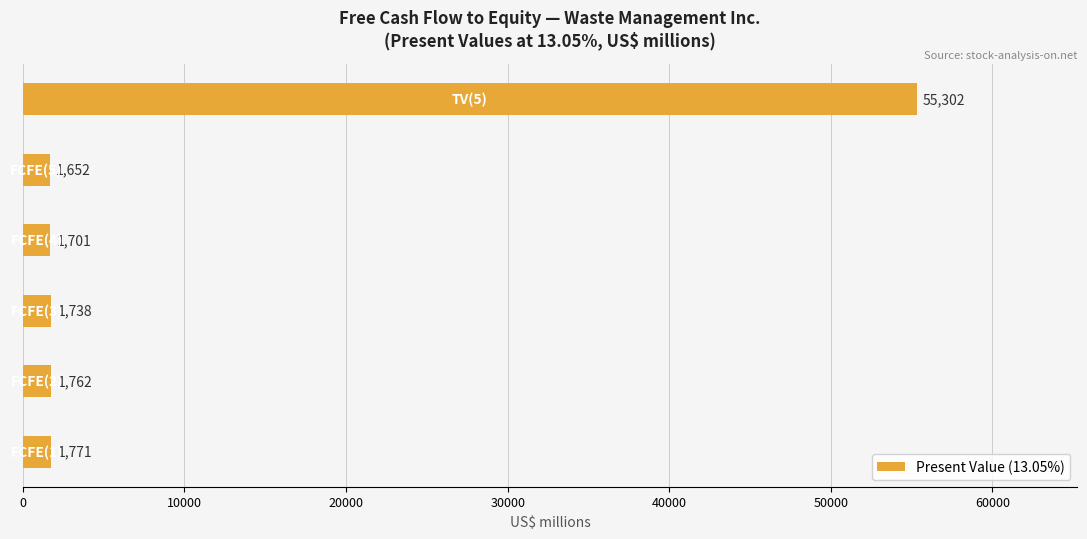

What is the greatest value displayed?

55302